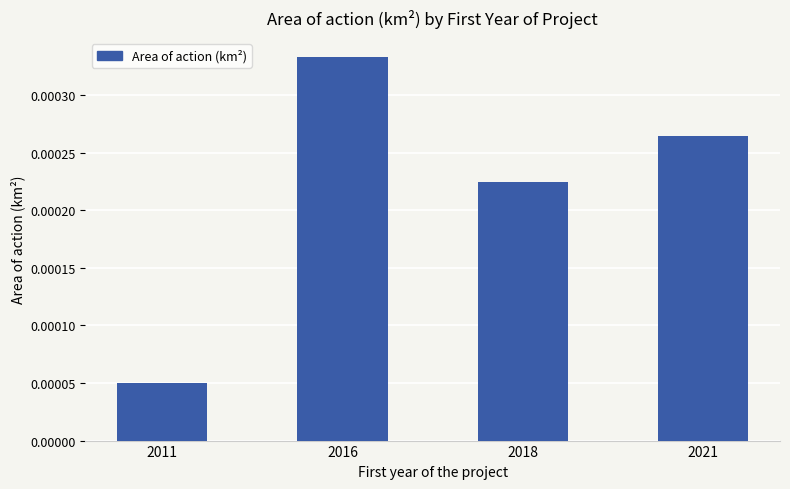

Count the values in the range 0 to 1.

4